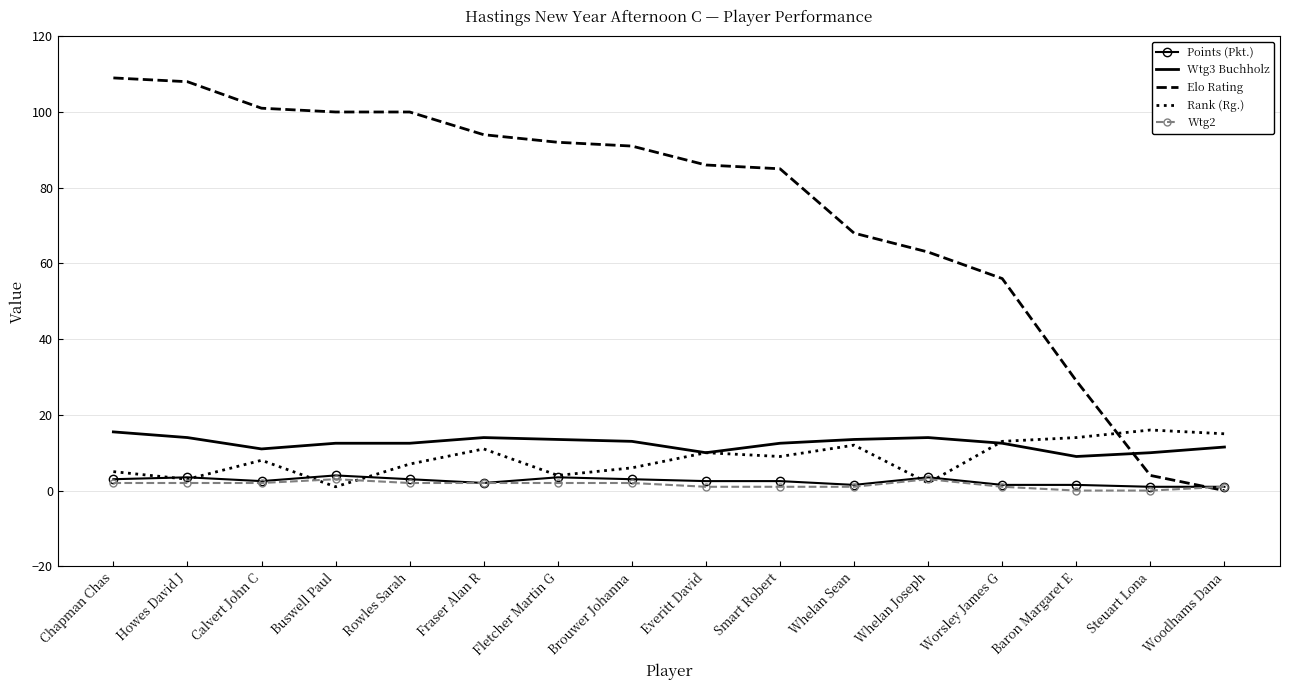

Which category has the lowest value in the Elo Rating series?

Woodhams Dana